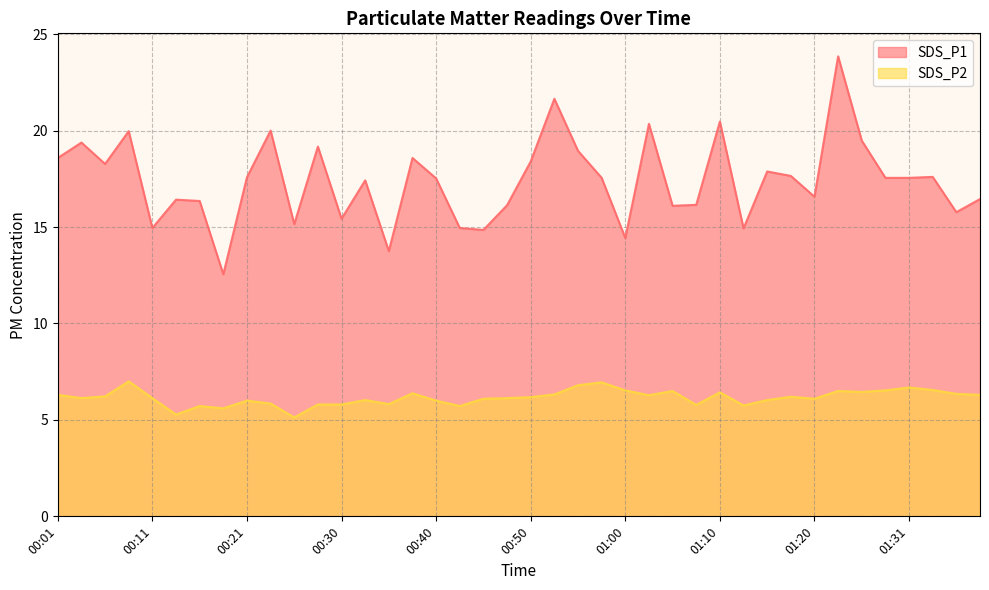

What is the minimum value shown in the chart?

5.1